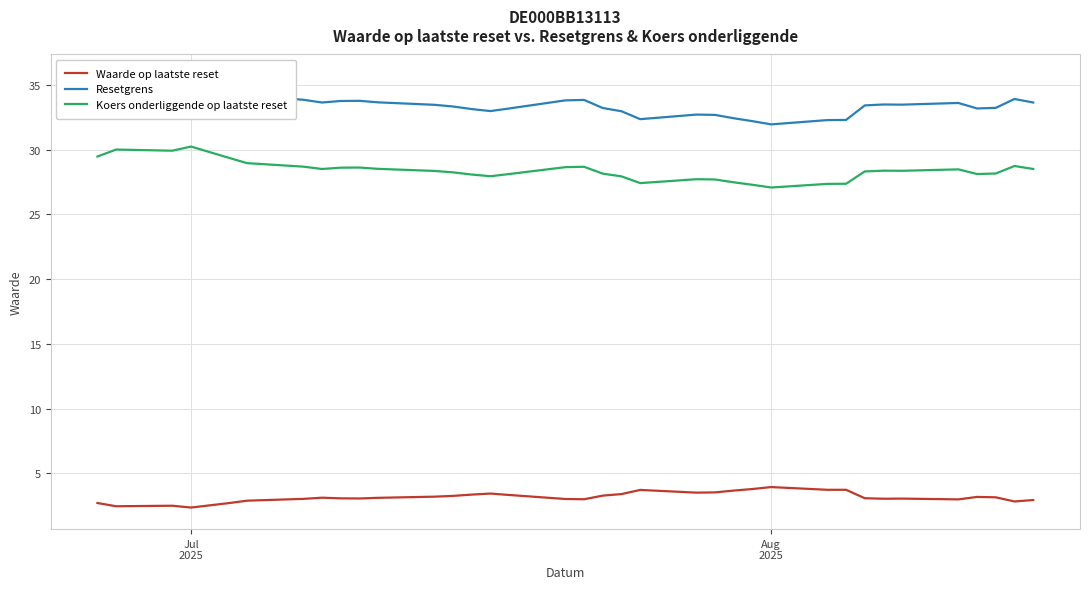

True or false: Resetgrens and Waarde op laatste reset intersect in this chart.

False